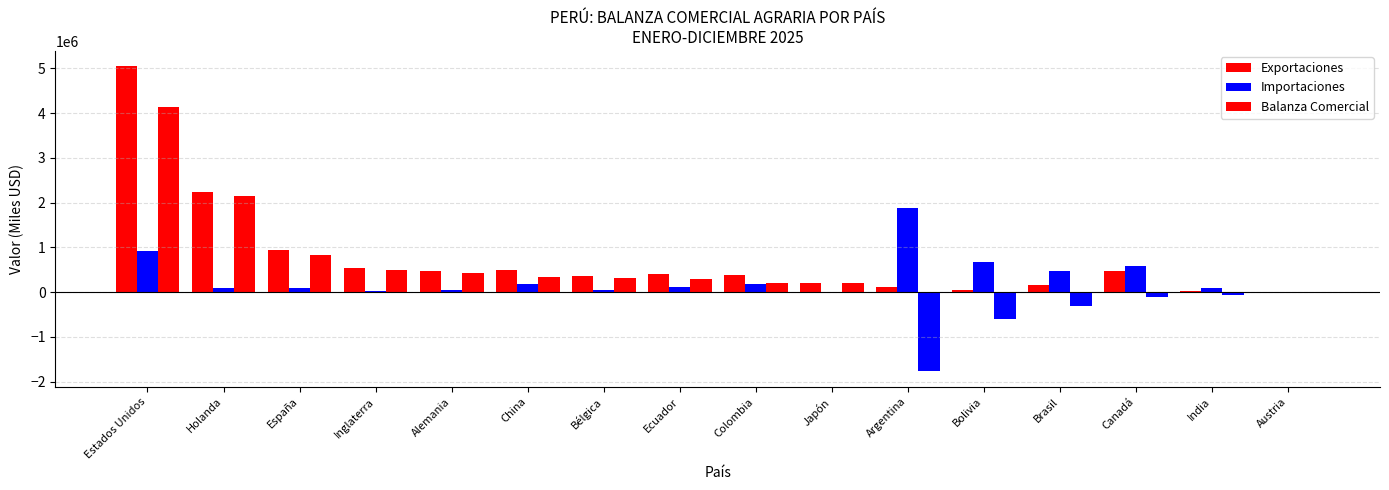

Read the Exportaciones value at Argentina.

107872.3